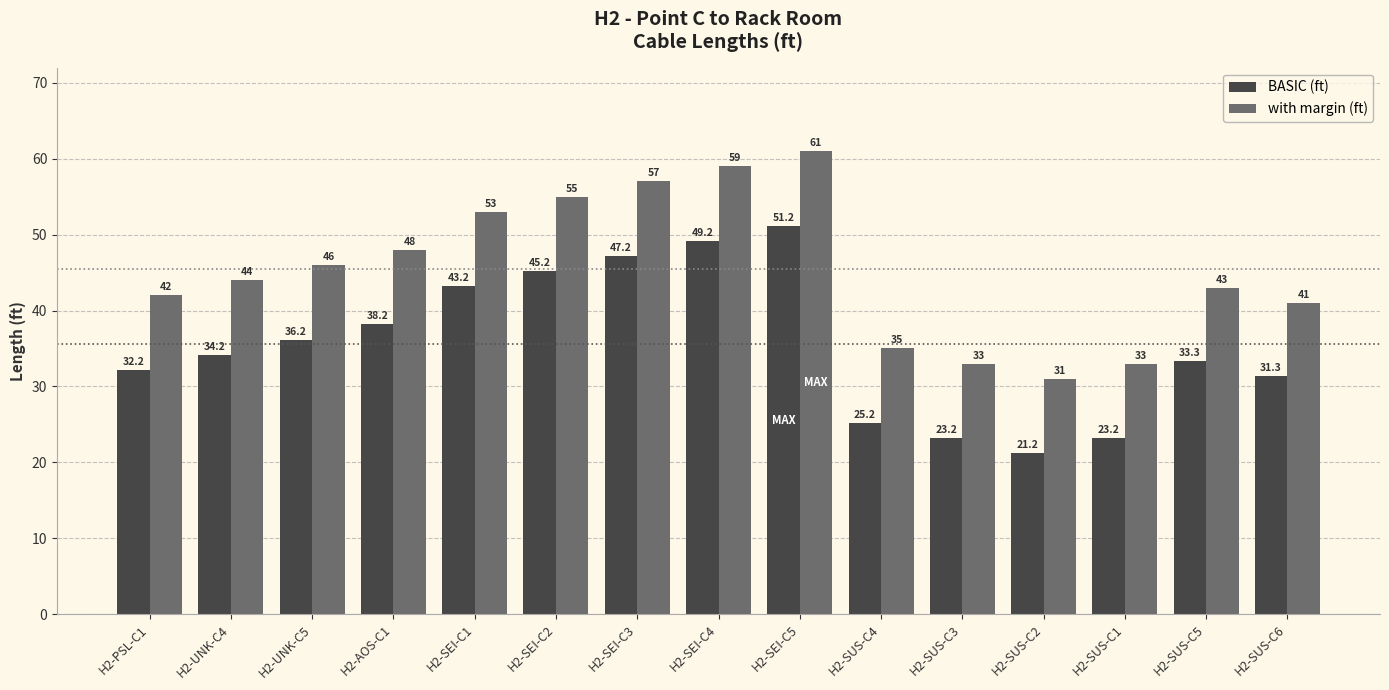

Rank the series by their average value, from highest to lowest.

with margin (ft), BASIC (ft)